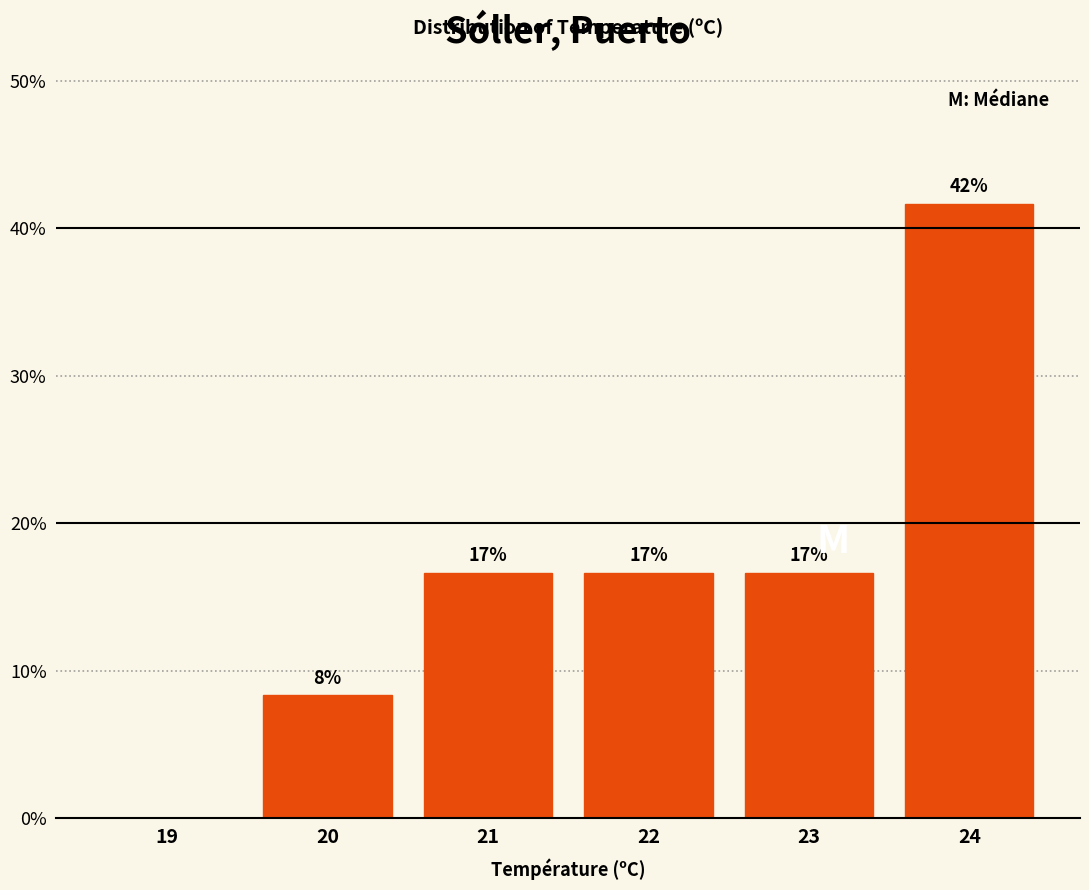

Are the bars horizontal?

No